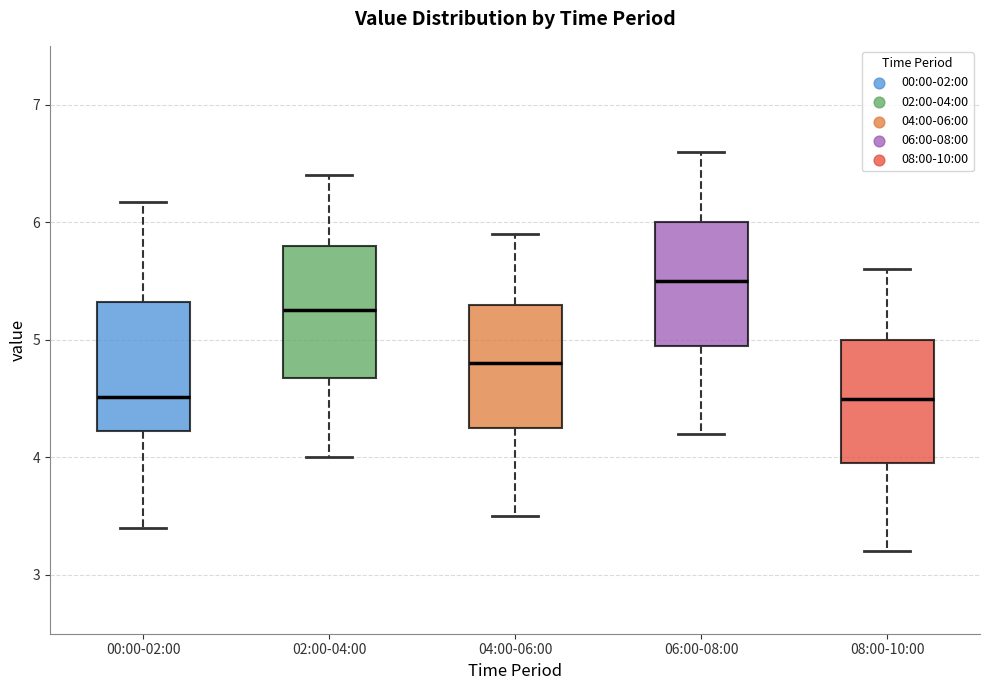

Reading left to right, read every box against the y-axis: the position of its median line, the range the box covers, and the ends of its whiskers. The values are not printed on the chart, so give them approximately, as read against the axis.

00:00-02:00: median 4.5, box 4.2 to 5.3, whiskers 3.4 to 6.2
02:00-04:00: median 5.3, box 4.7 to 5.8, whiskers 4.0 to 6.4
04:00-06:00: median 4.8, box 4.3 to 5.3, whiskers 3.5 to 5.9
06:00-08:00: median 5.5, box 5.0 to 6.0, whiskers 4.2 to 6.6
08:00-10:00: median 4.5, box 4.0 to 5.0, whiskers 3.2 to 5.6